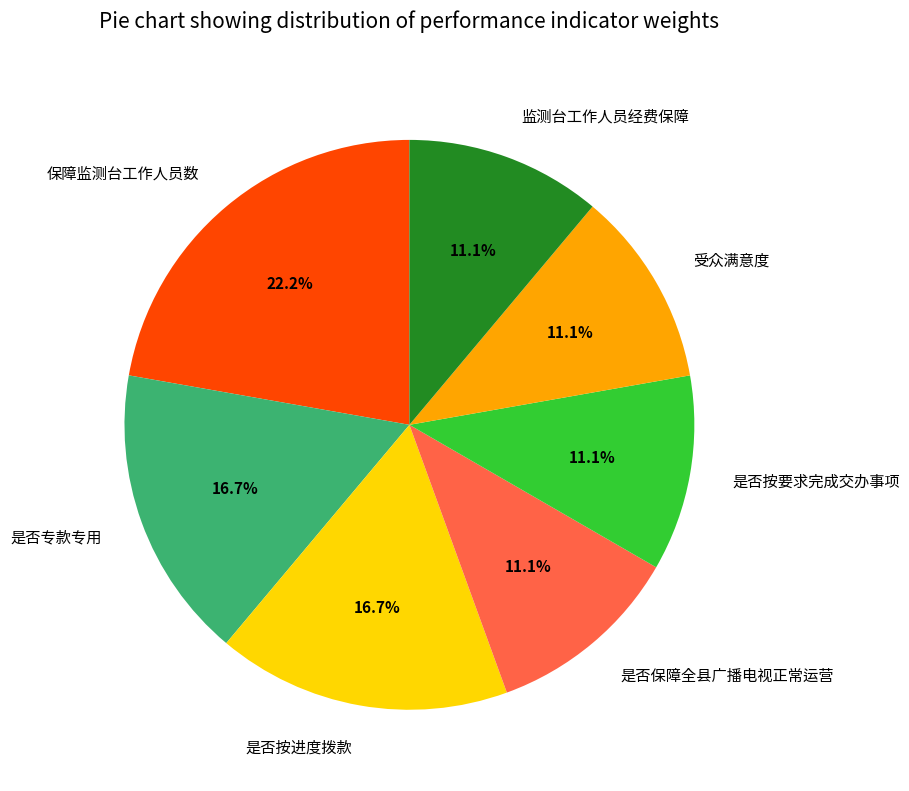

What percentage is the 是否按要求完成交办事项 slice, to the nearest percent?

11%